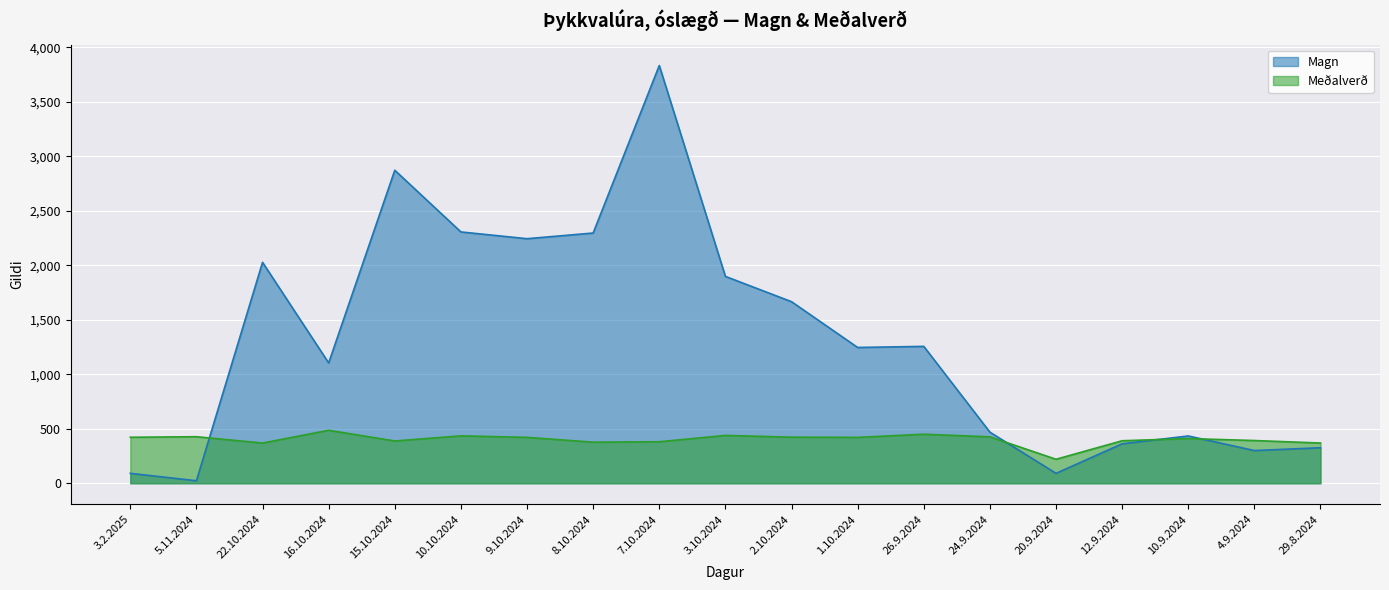

At which category does Magn reach its first local peak?

22.10.2024